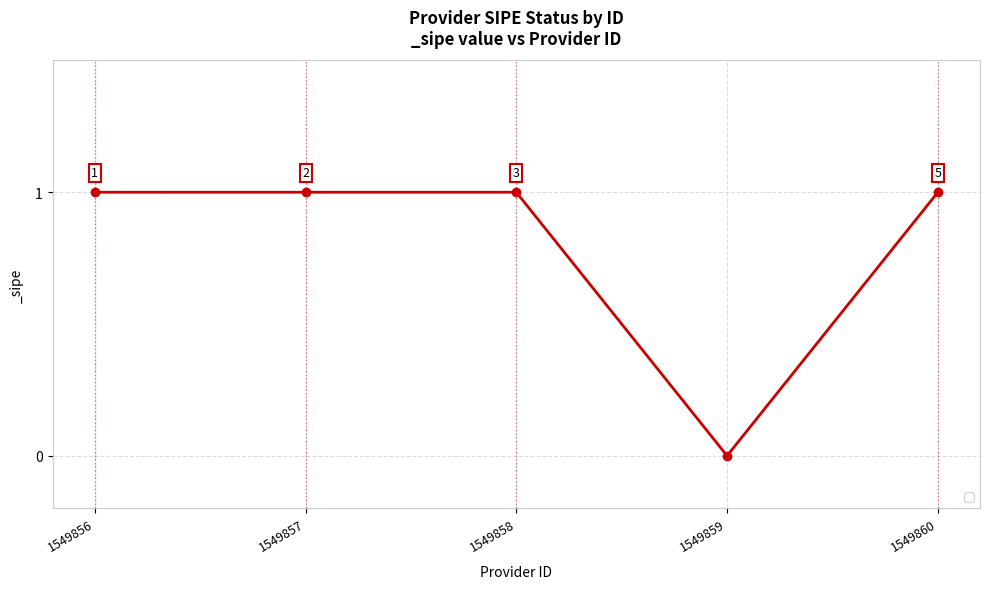

What is the value of the 2nd point from the left?

1